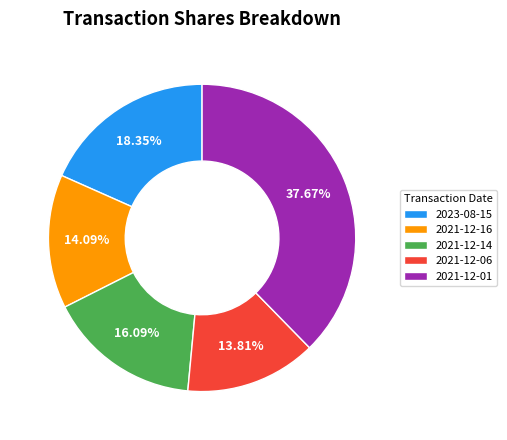

Approximately how many times larger is the value at 2021-12-14 compared to 2021-12-06?

1.2